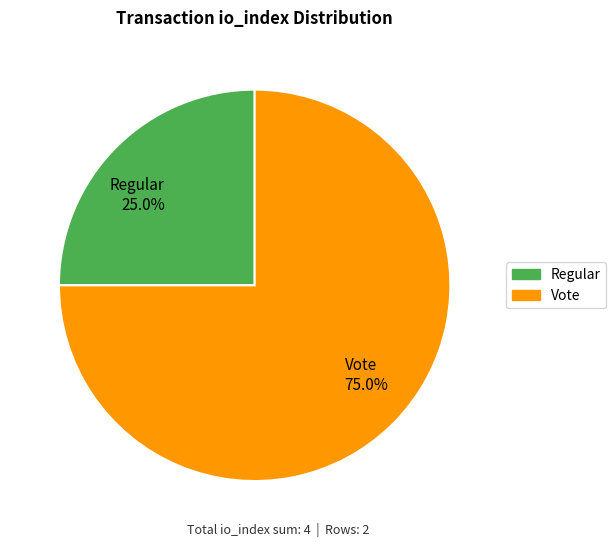

Is Vote the majority of the pie?

Yes